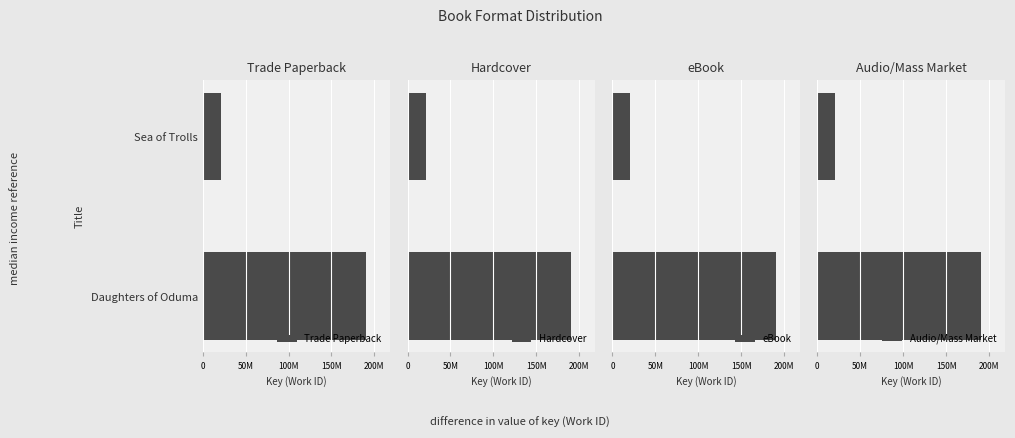

What is the value of the Trade Paperback bar at the 2nd from the left?

20908923